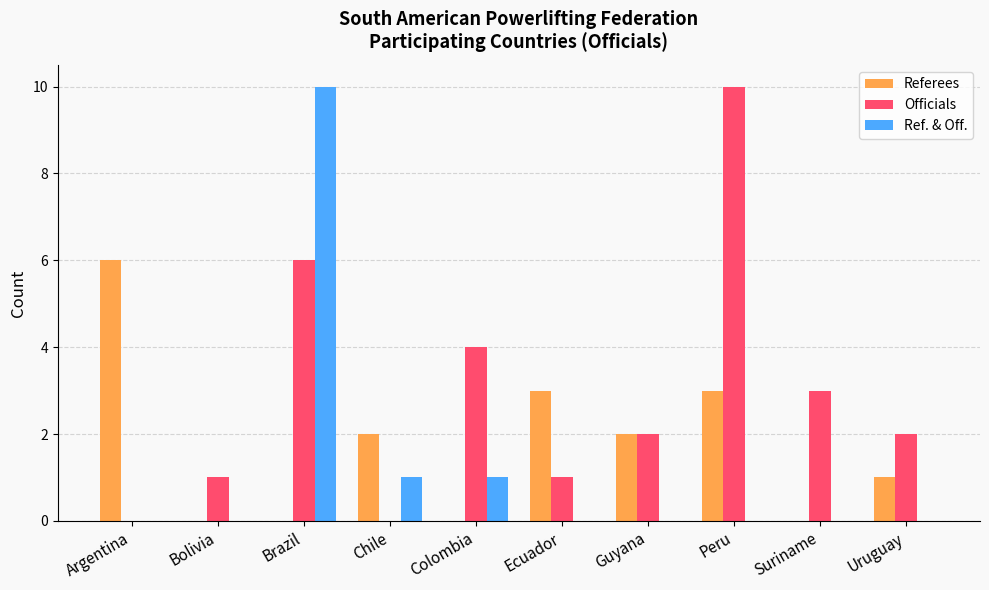

Is it true that Referees equals 2 at Guyana?

True